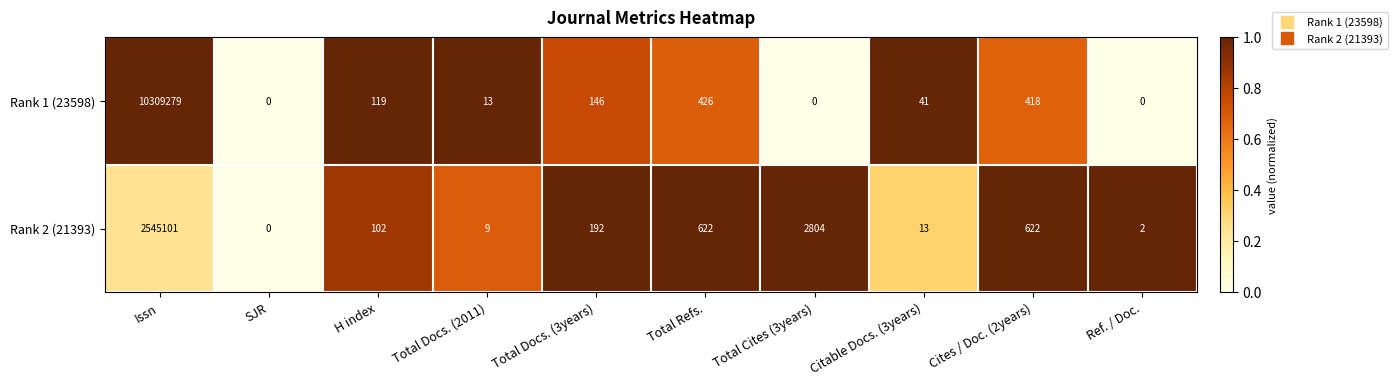

Is it true that Rank 2 (21393) equals 622 at Total Refs.?

True